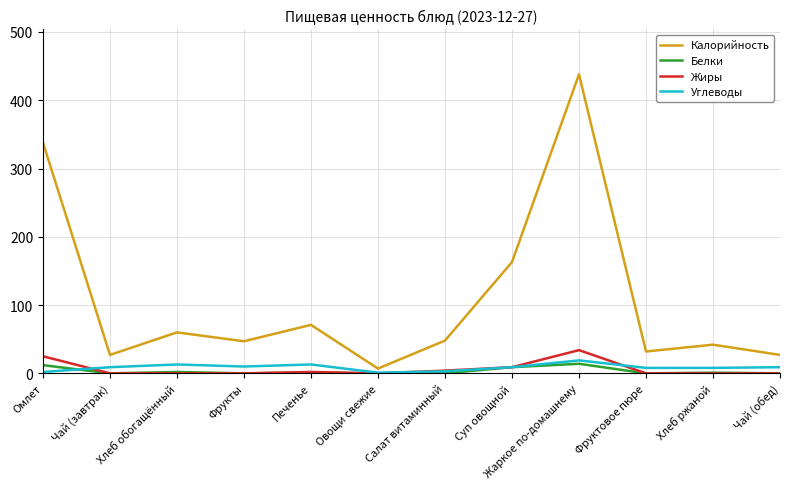

In Калорийность, how many points are higher than both neighbors (excluding endpoints)?

4